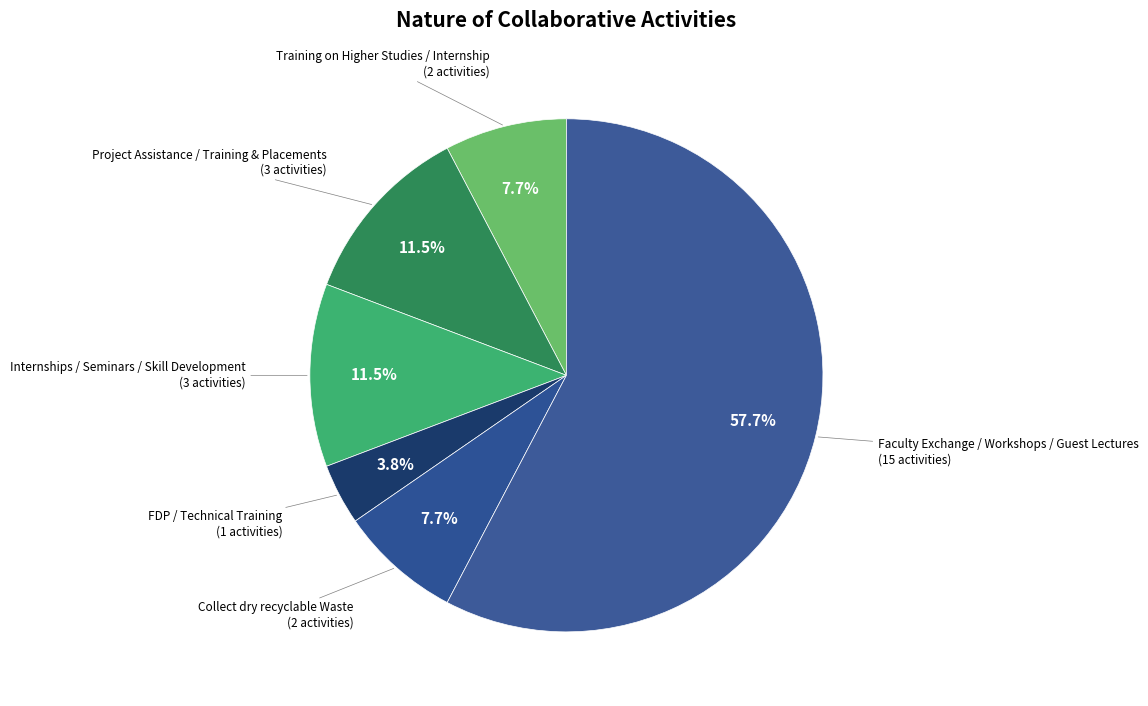

Which has a higher value, Faculty Exchange / Workshops / Guest Lectures or FDP / Technical Training?

Faculty Exchange / Workshops / Guest Lectures